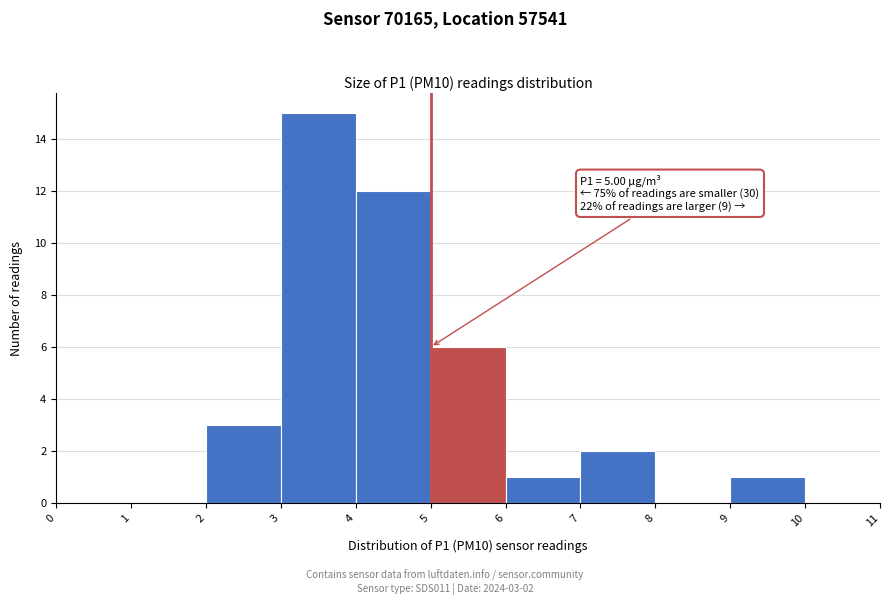

Over which range of the x-axis is the bar tallest?

3 to 4